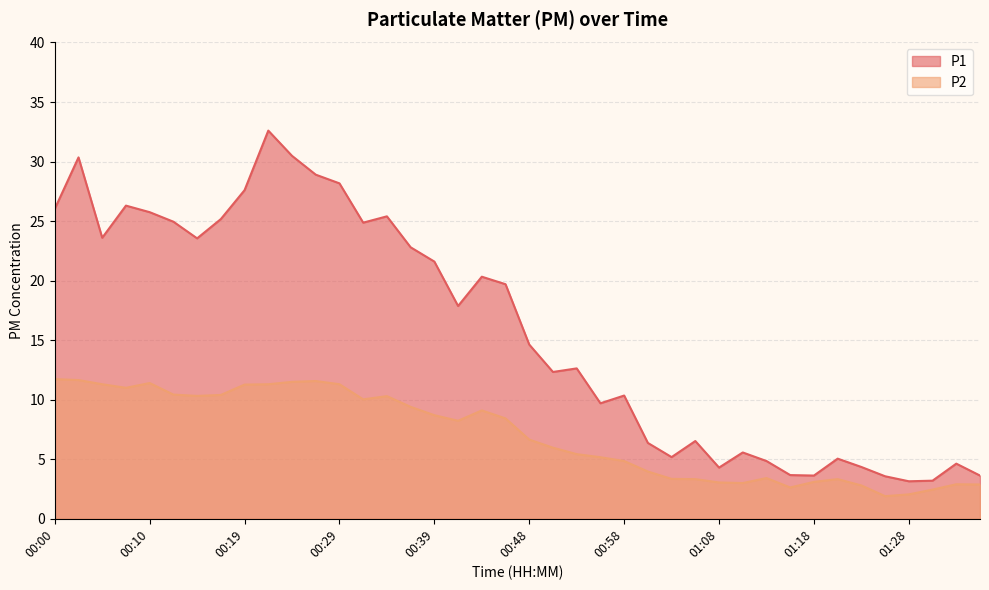

What is the difference between the maximum and minimum values in the P1 series?

29.5